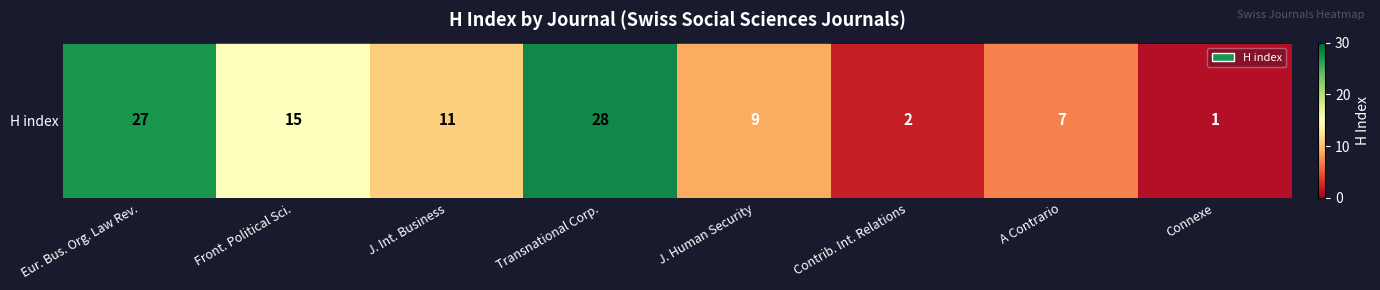

What is the smallest value displayed?

1